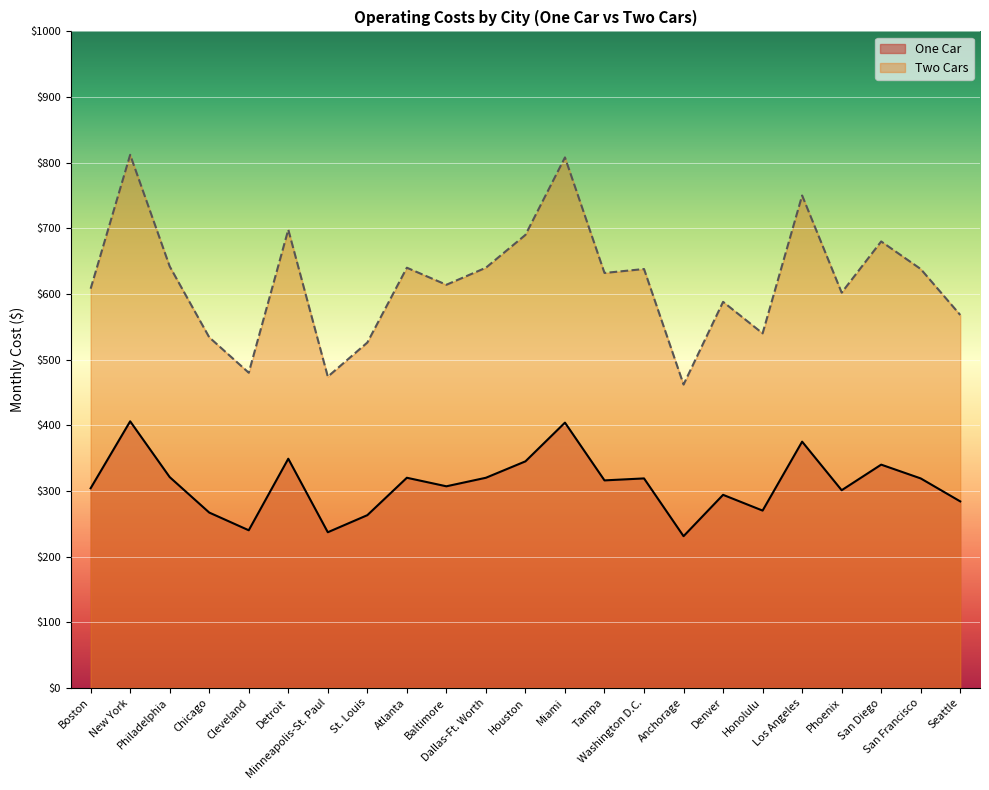

How many lines are shown in the chart?

2